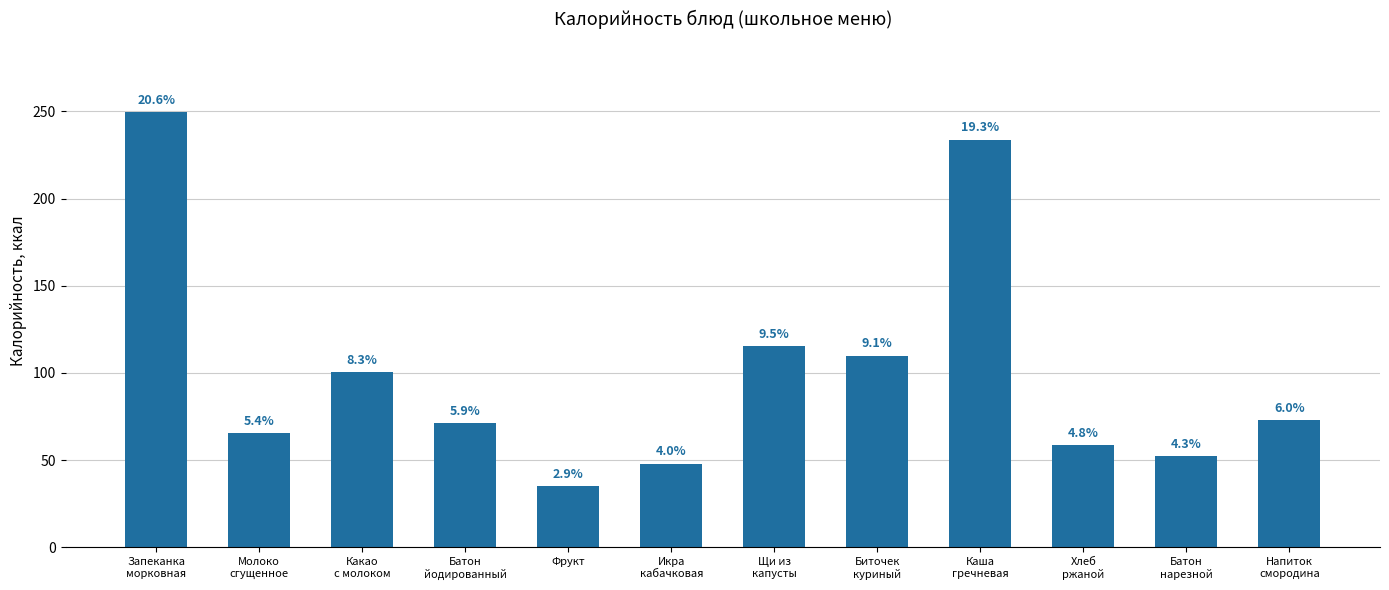

What is the label of the 6th bar from the left?

Икра
кабачковая